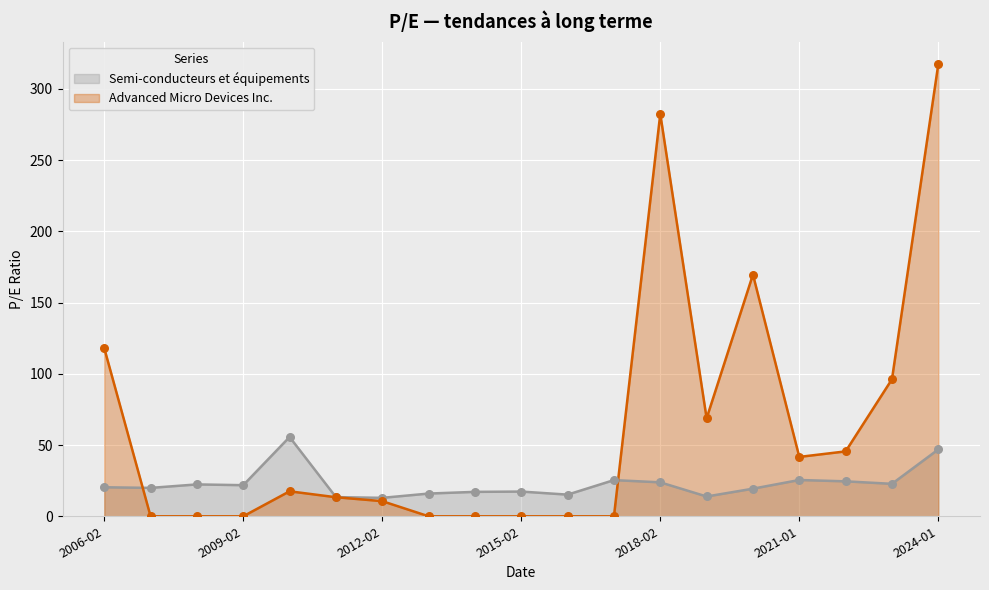

Which series has the largest Y range (max minus min)?

Advanced Micro Devices Inc.